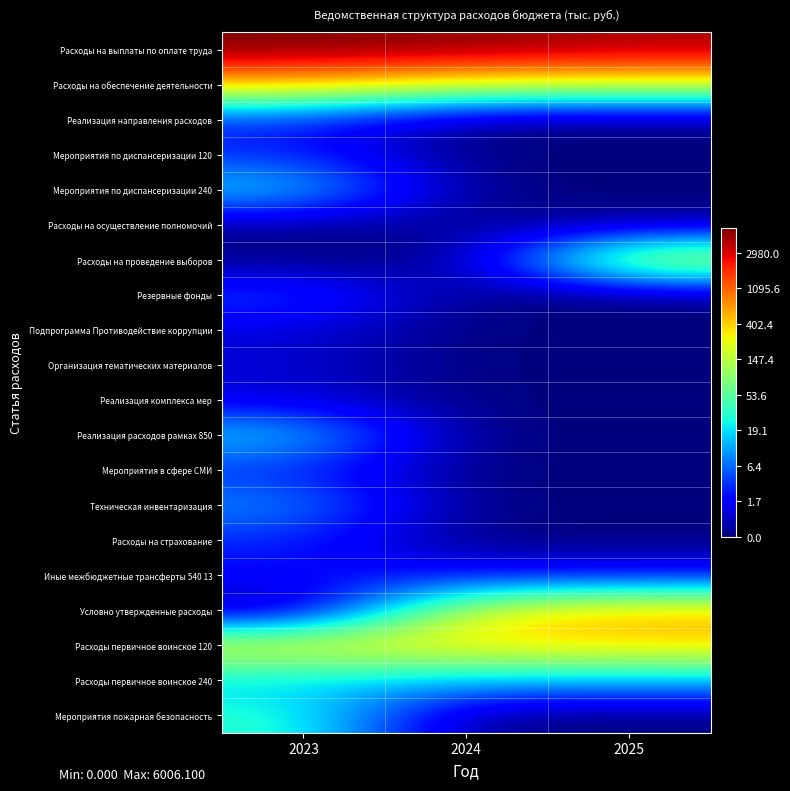

Count the number of categories in the chart.

3